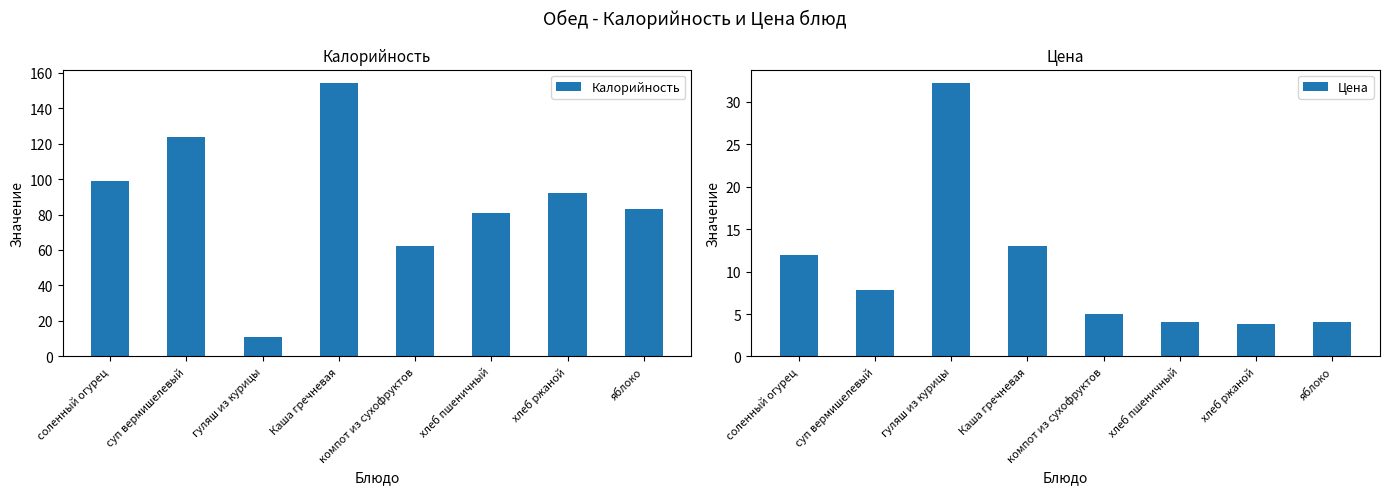

Reading left to right, list all the values displayed in this chart.

Калорийность: соленный огурец=99.0	суп вермишелевый=123.6	гуляш из курицы=11.0	Каша гречневая=154.0	компот из сухофруктов=62.0	хлеб пшеничный=81.0	хлеб ржаной=92.0	яблоко=83.0
Цена: соленный огурец=12.0	суп вермишелевый=7.9	гуляш из курицы=32.2	Каша гречневая=13.0	компот из сухофруктов=5.0	хлеб пшеничный=4.0	хлеб ржаной=3.8	яблоко=4.0